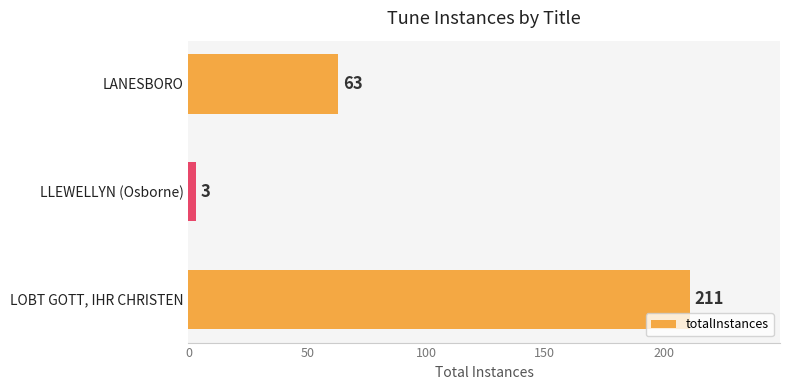

How many bars are there in total?

3